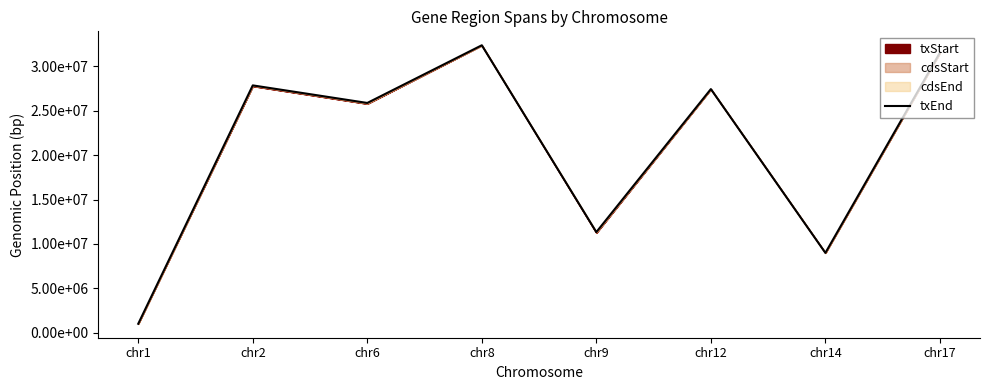

What is the change in value from chr1 to chr2?

+26836575